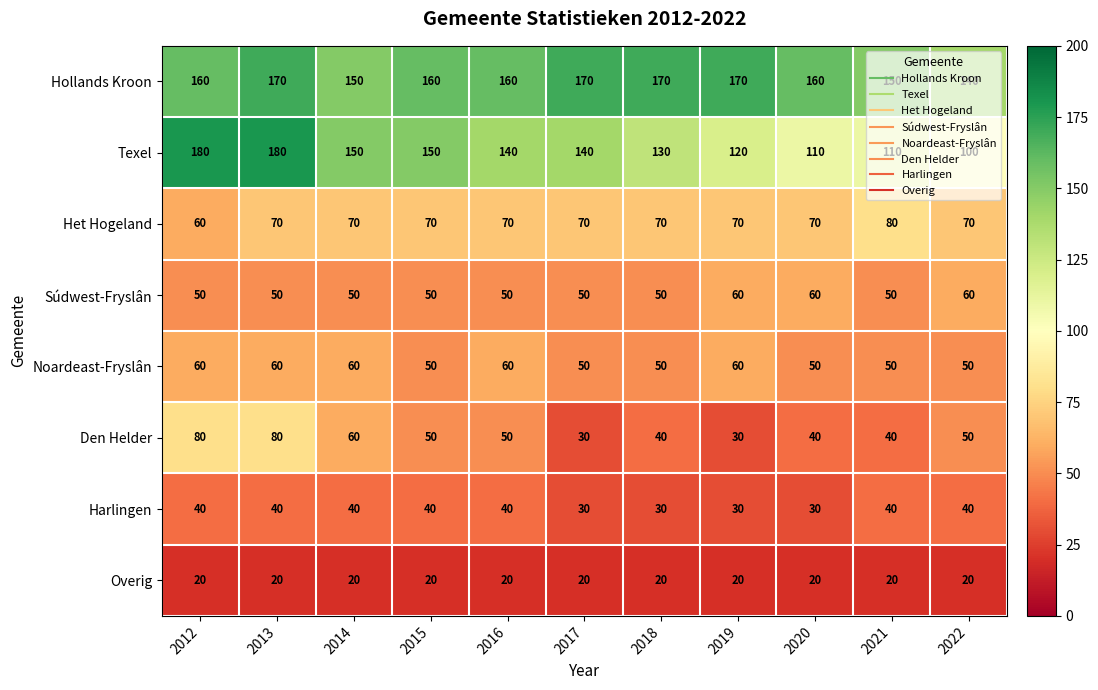

The value of Harlingen at 2014 is 25. True or false?

False